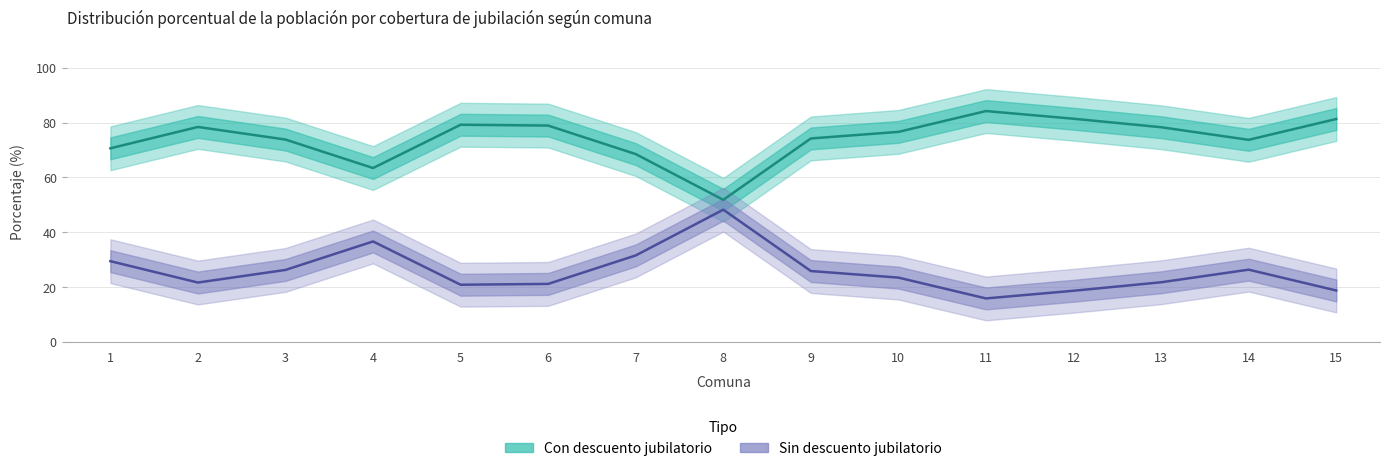

True or false: Con descuento jubilatorio and Sin descuento jubilatorio cross at least once.

False